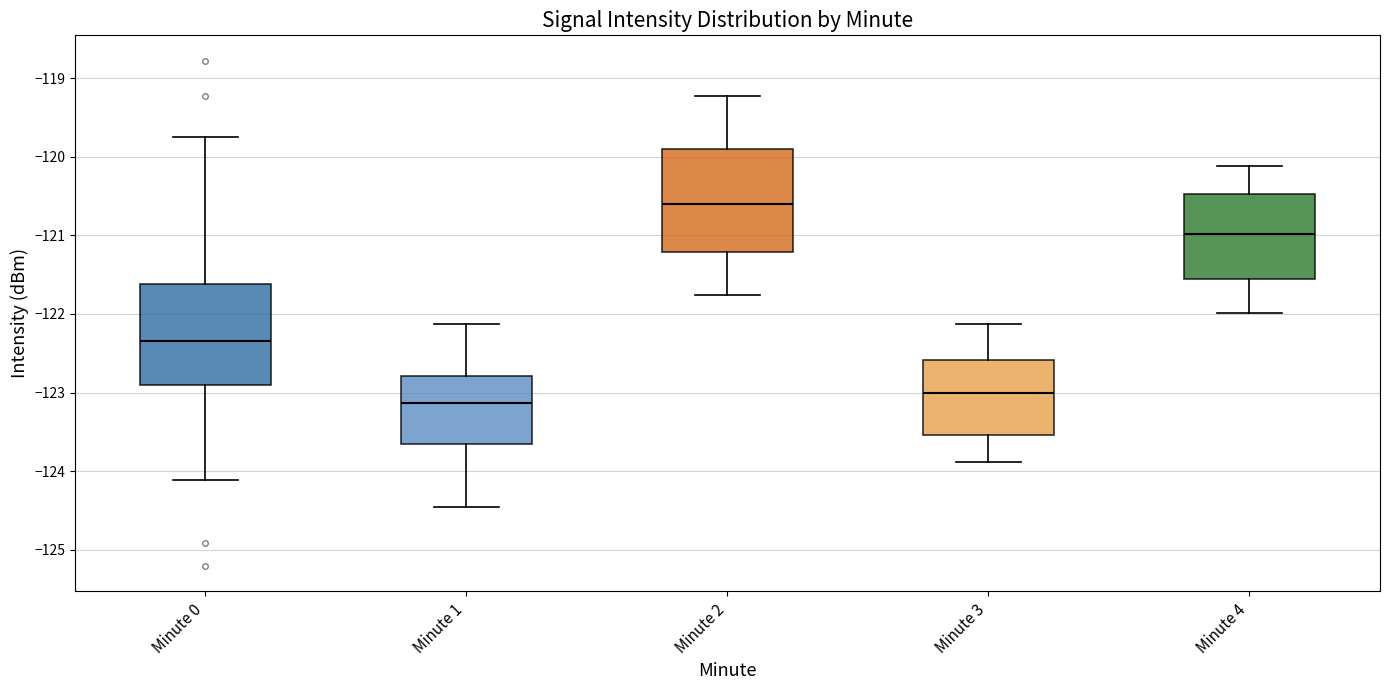

Where does the lower whisker of the box for Minute 1 end on the y-axis? The values are not printed on the chart, so give them approximately, as read against the axis.

-124.5